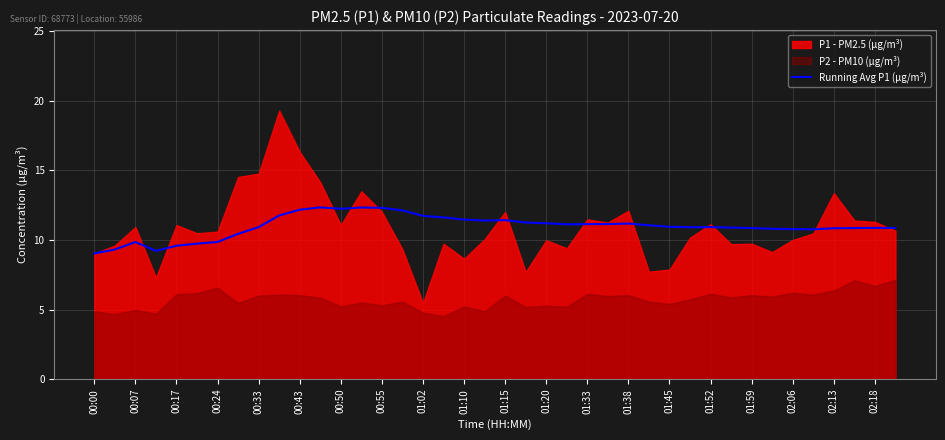

What is the lowest value of the Running Avg P1 (µg/m³) series?

9.0